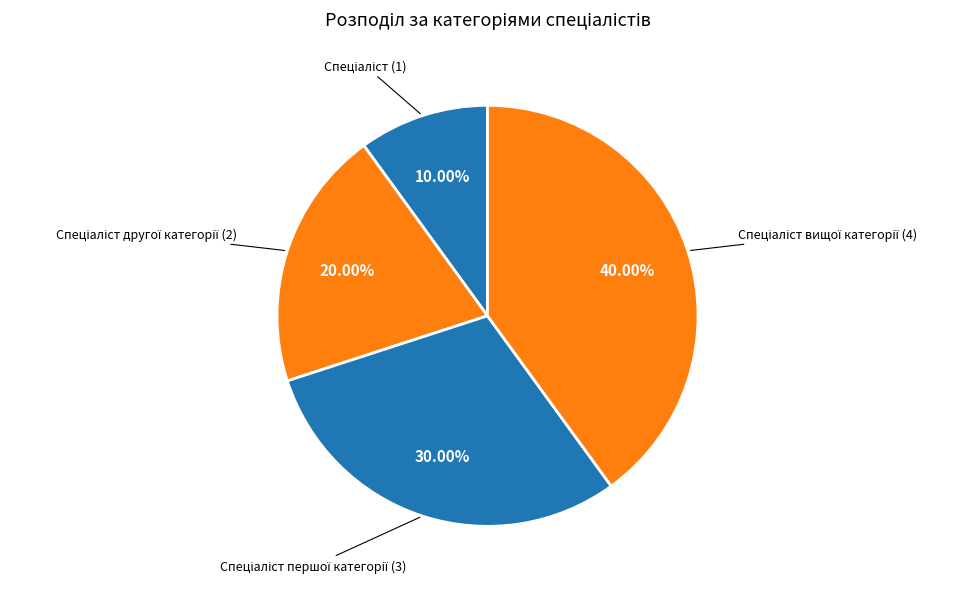

Is there a majority slice in this chart?

No